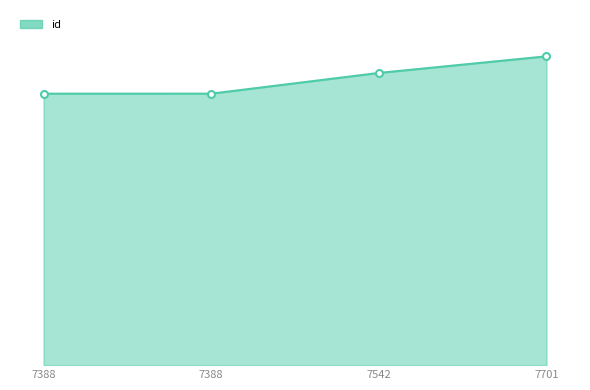

Is this an area chart (filled region under the line)?

Yes